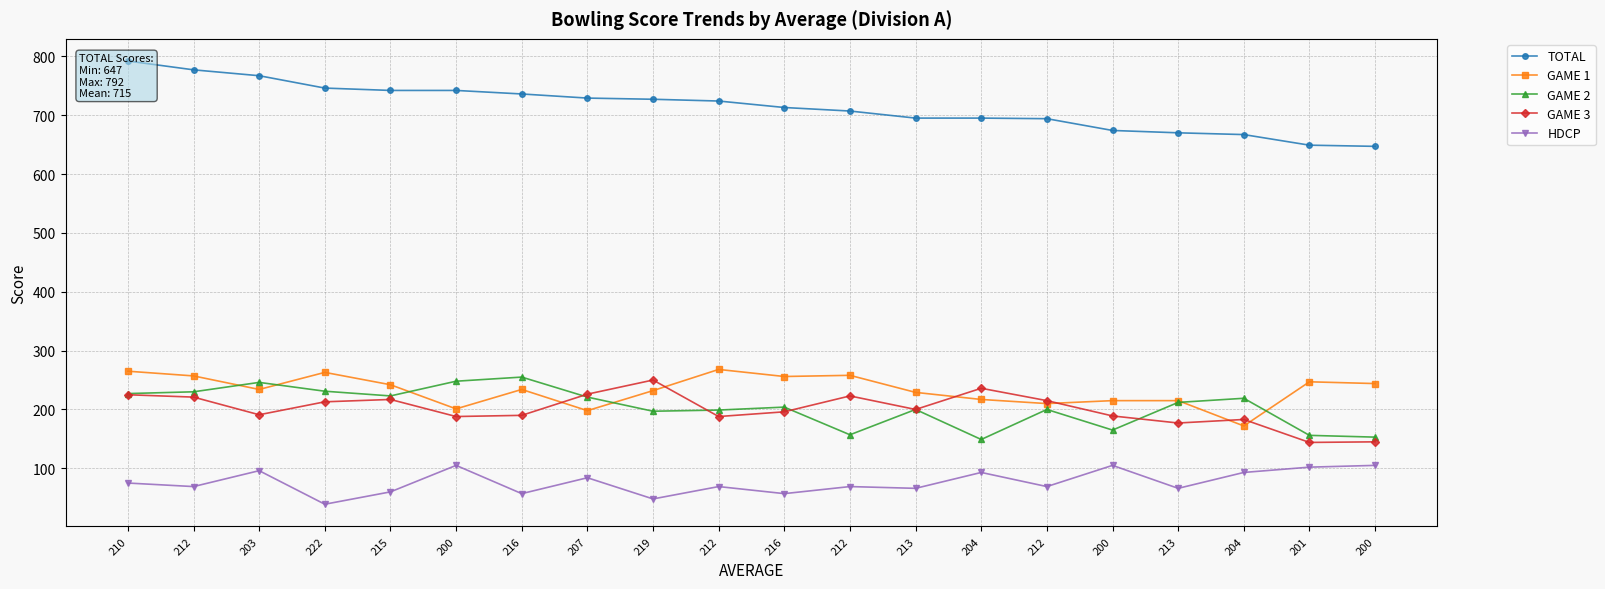

What is the sum of the TOTAL values at 210 and 212?

1486